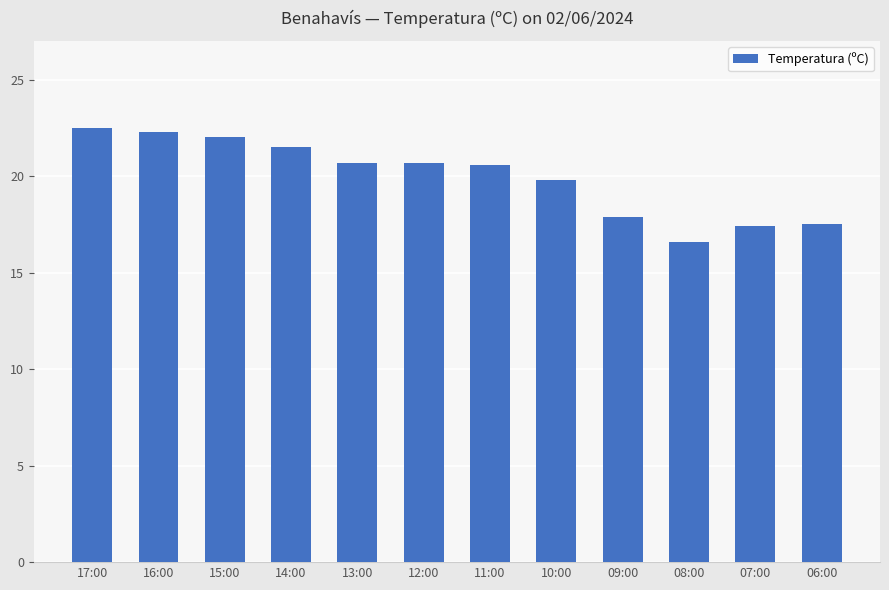

What is the ratio of the value at 08:00 to the value at 13:00?

0.8